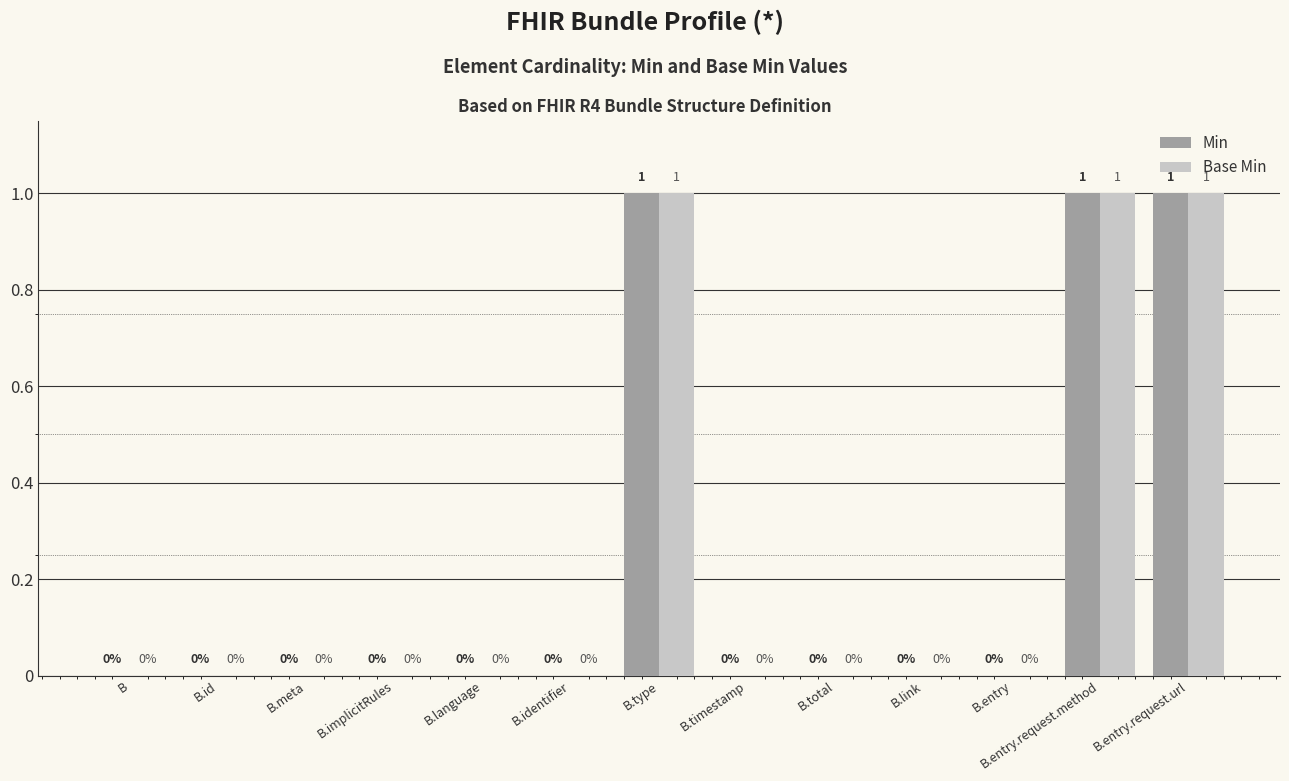

True or false: Base Min has a value of 0 at B.timestamp.

True